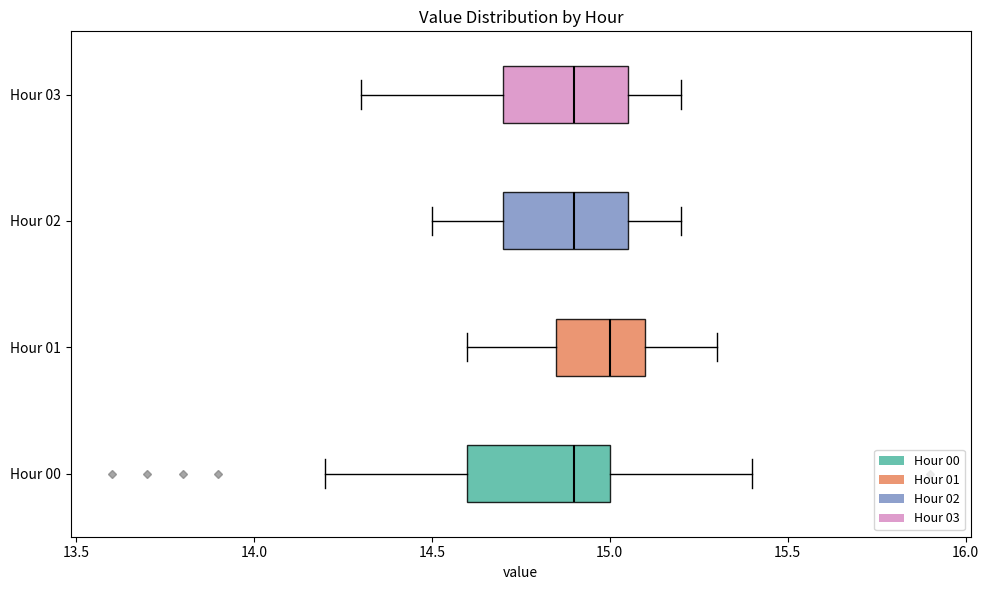

Where does the median line of the box for Hour 00 sit on the x-axis? The values are not printed on the chart, so give them approximately, as read against the axis.

14.90